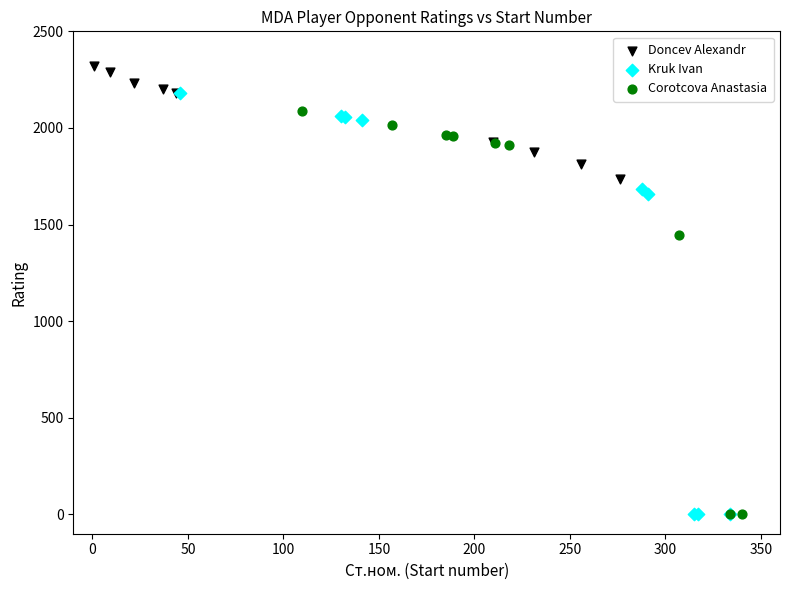

What are all the series names shown in the legend?

Doncev Alexandr, Kruk Ivan, Corotcova Anastasia